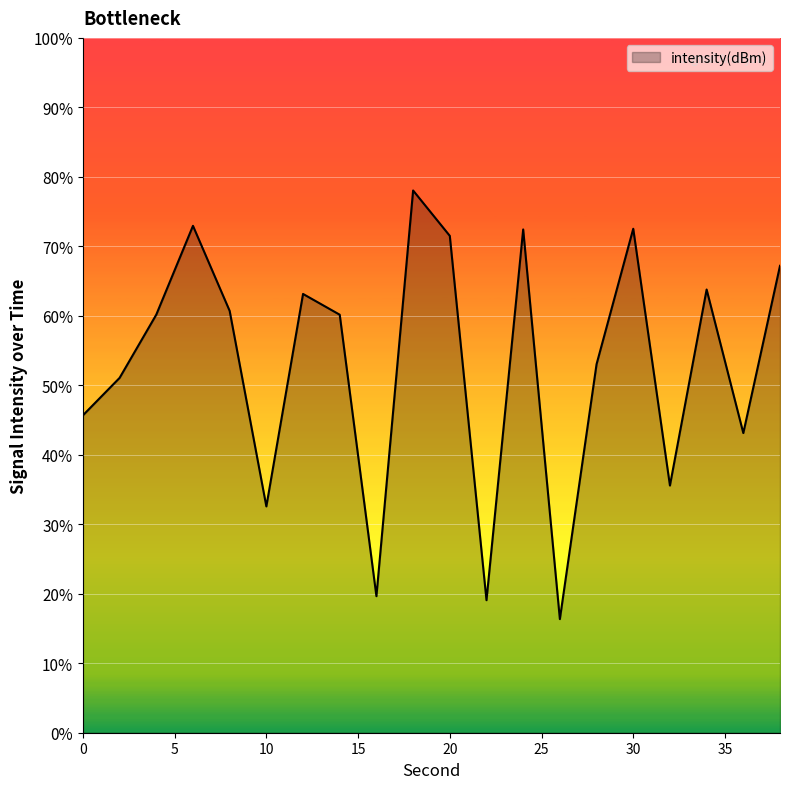

What is the difference between the maximum and minimum values?

61.7